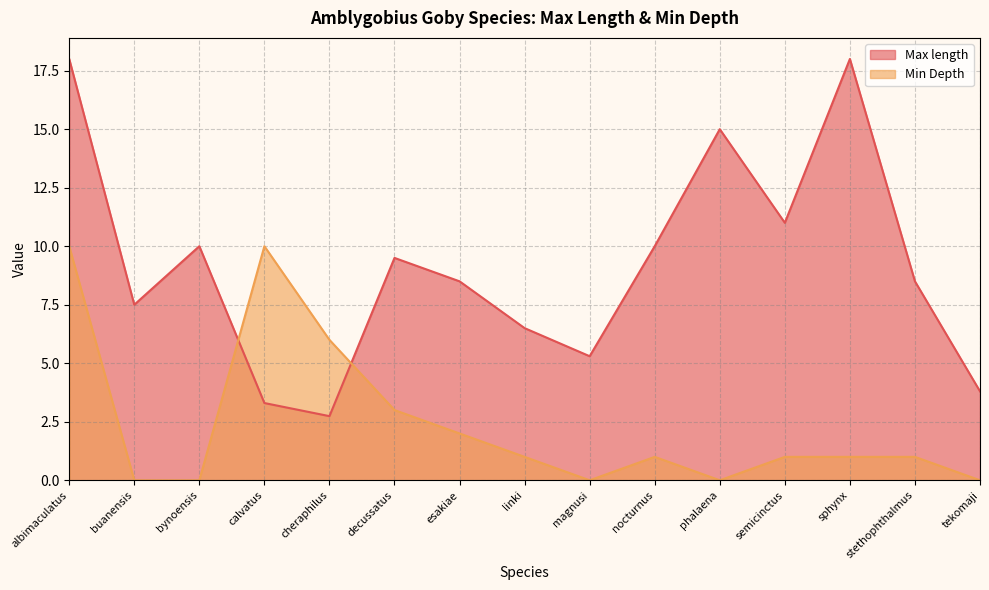

After their last crossing, which series has the higher values: Max length or Min Depth?

Max length